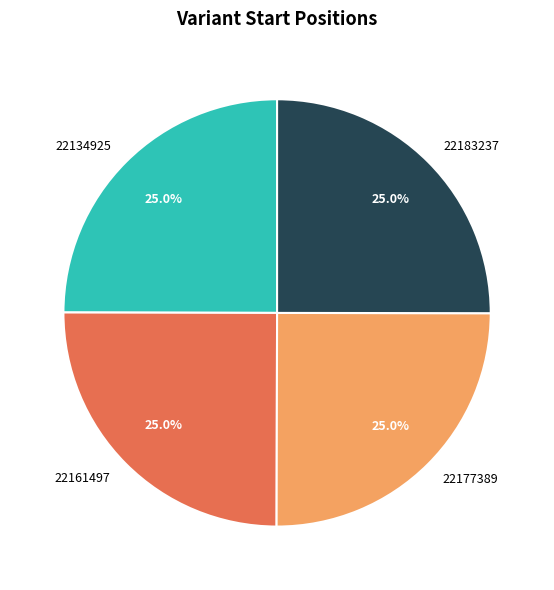

What is the total percentage of 22161497 and 22177389?

50.0%